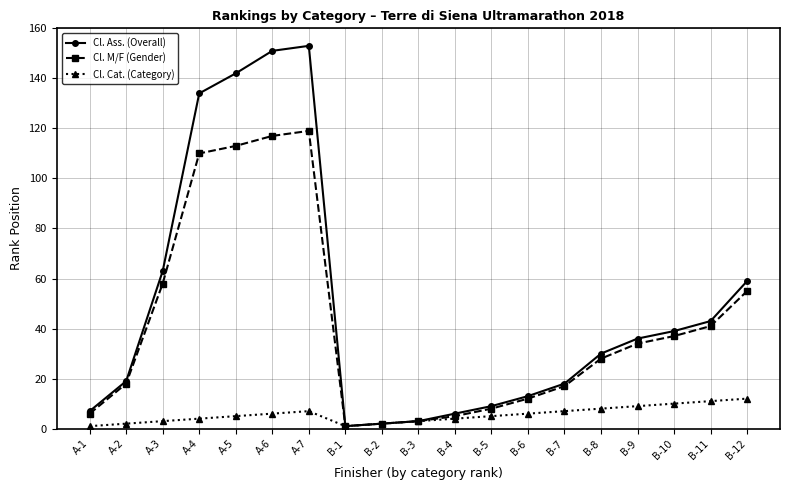

The value of Cl. M/F (Gender) at B-10 is 37. True or false?

True